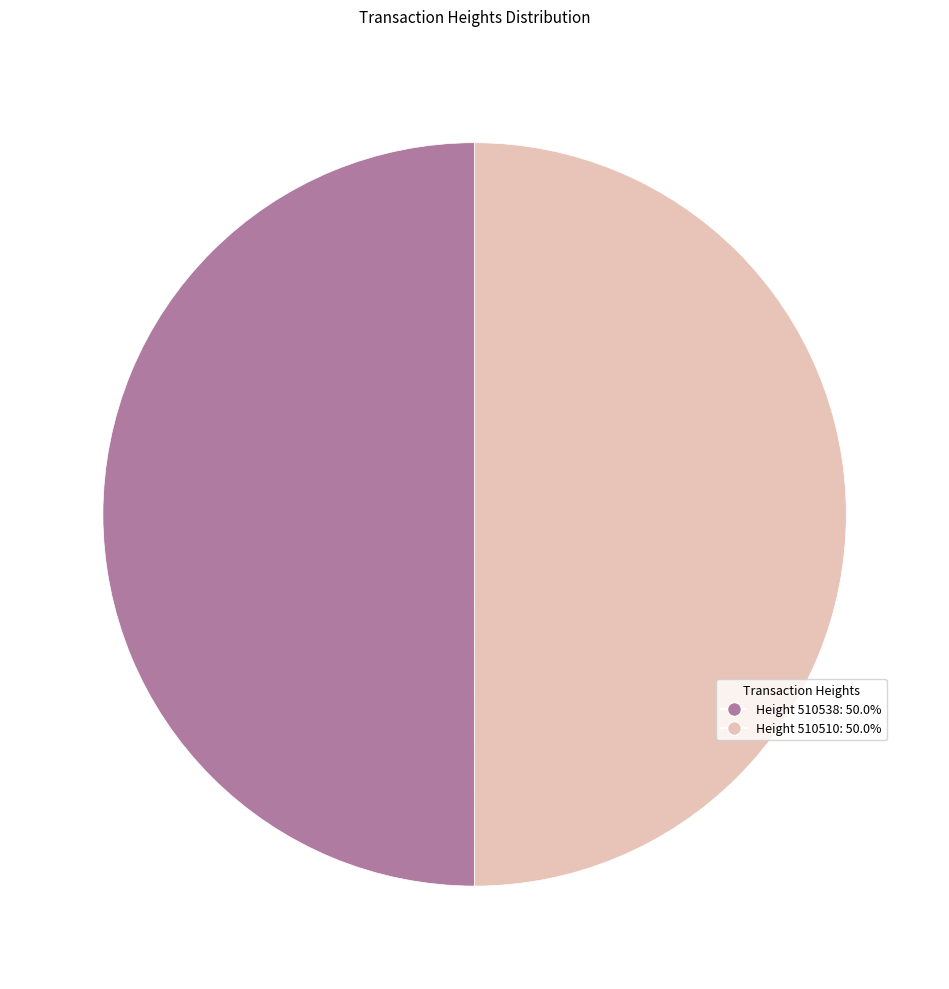

Count the number of slices in the pie.

2